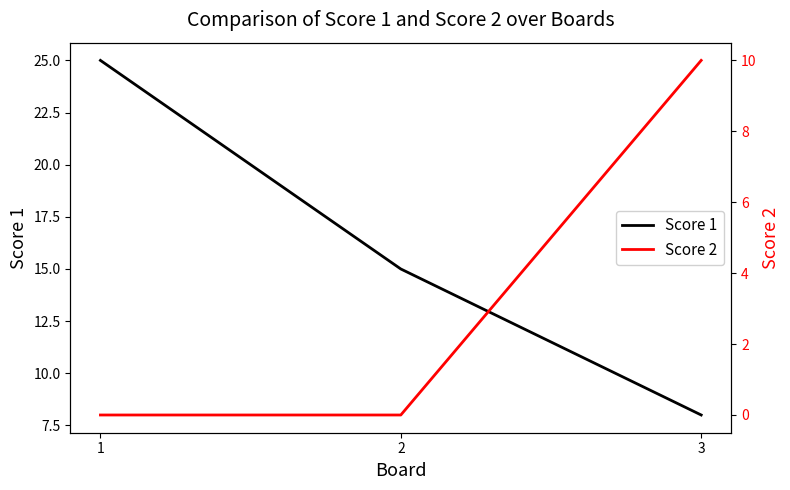

Is the value of Score 2 at 2 greater than the value of Score 1 at 1?

No